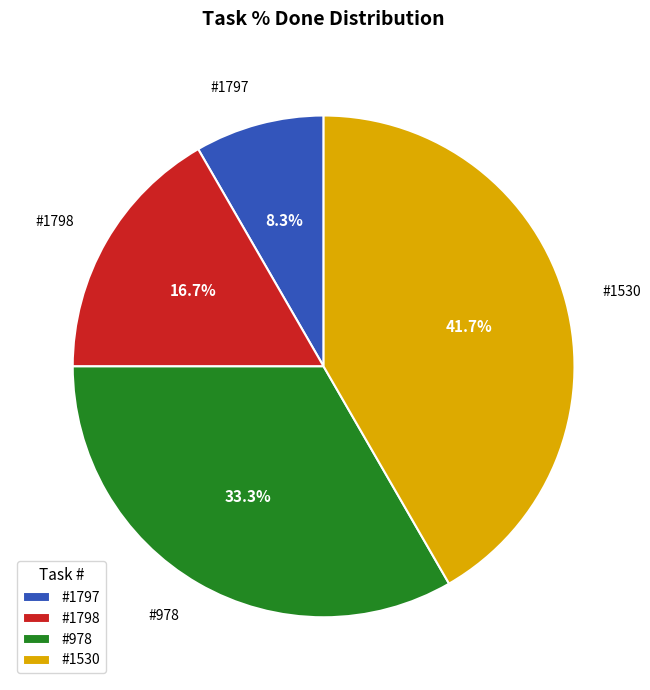

Which category has the smallest portion of the pie?

#1797